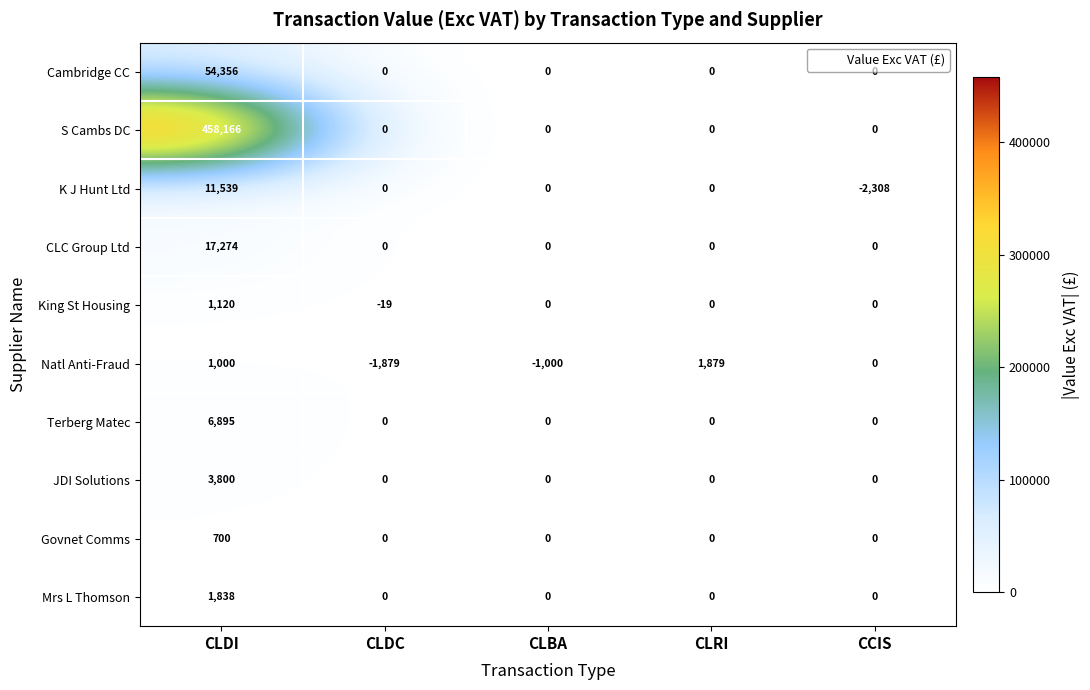

At which category is the sum across all series the highest?

CLDI